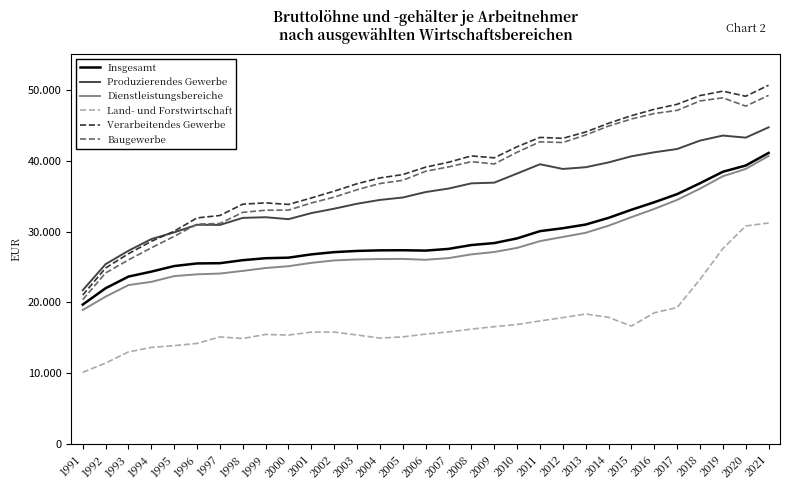

At which category is the sum across all series the highest?

2021